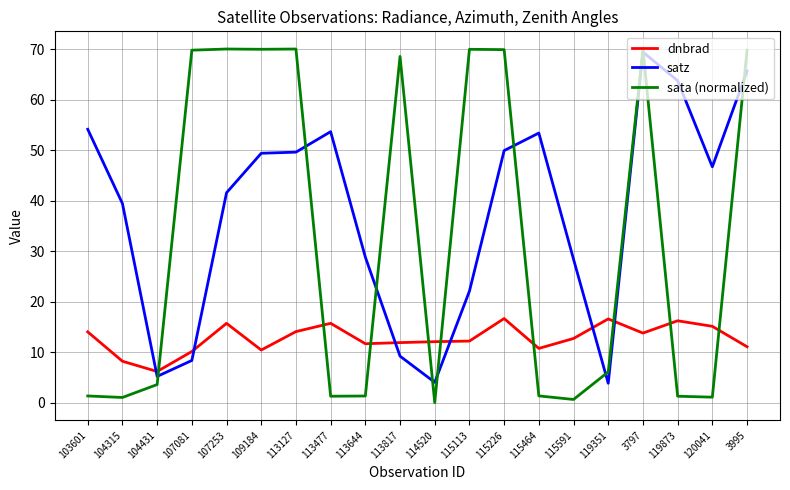

Where is satz nearest to the value 36?

104315